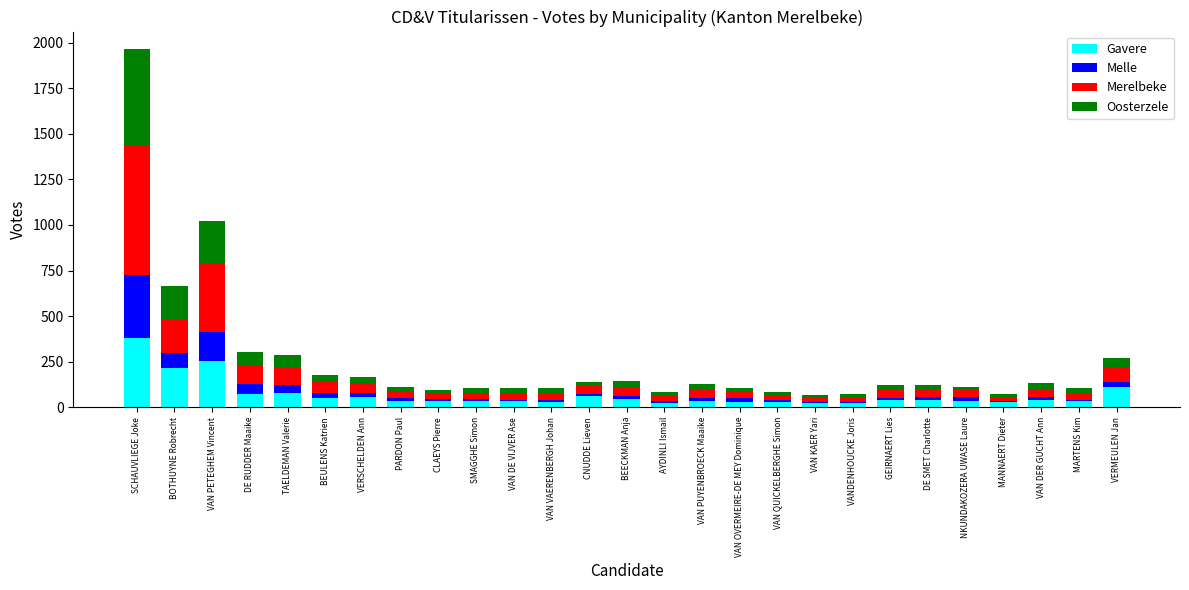

True or false: Gavere has a value of 666 at SCHAUVLIEGE Joke.

False